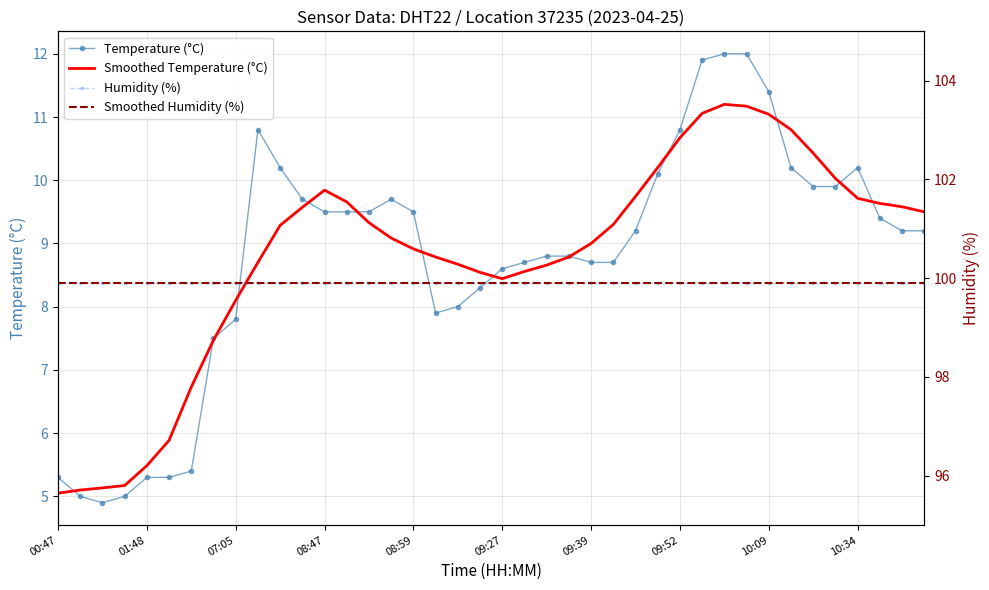

The value of Smoothed Humidity (%) at 29 is 130.3. True or false?

False